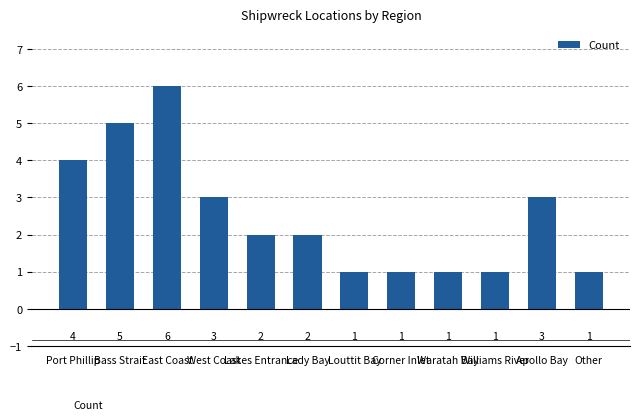

The chart shows a value of 3 at West Coast. True or false?

True